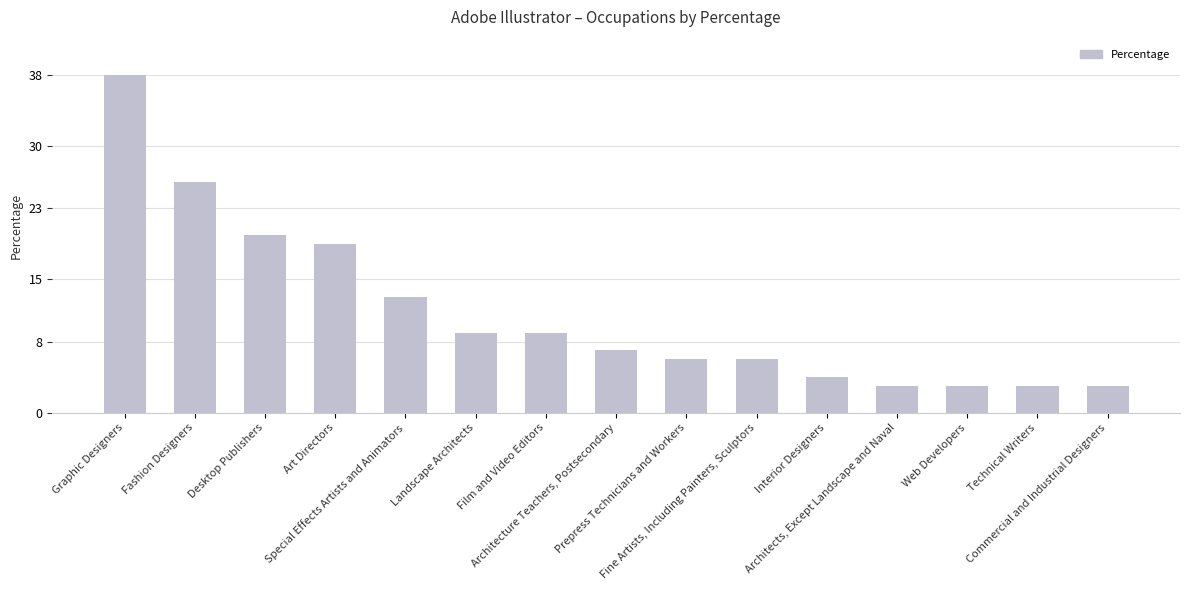

What is the minimum value shown in the chart?

3